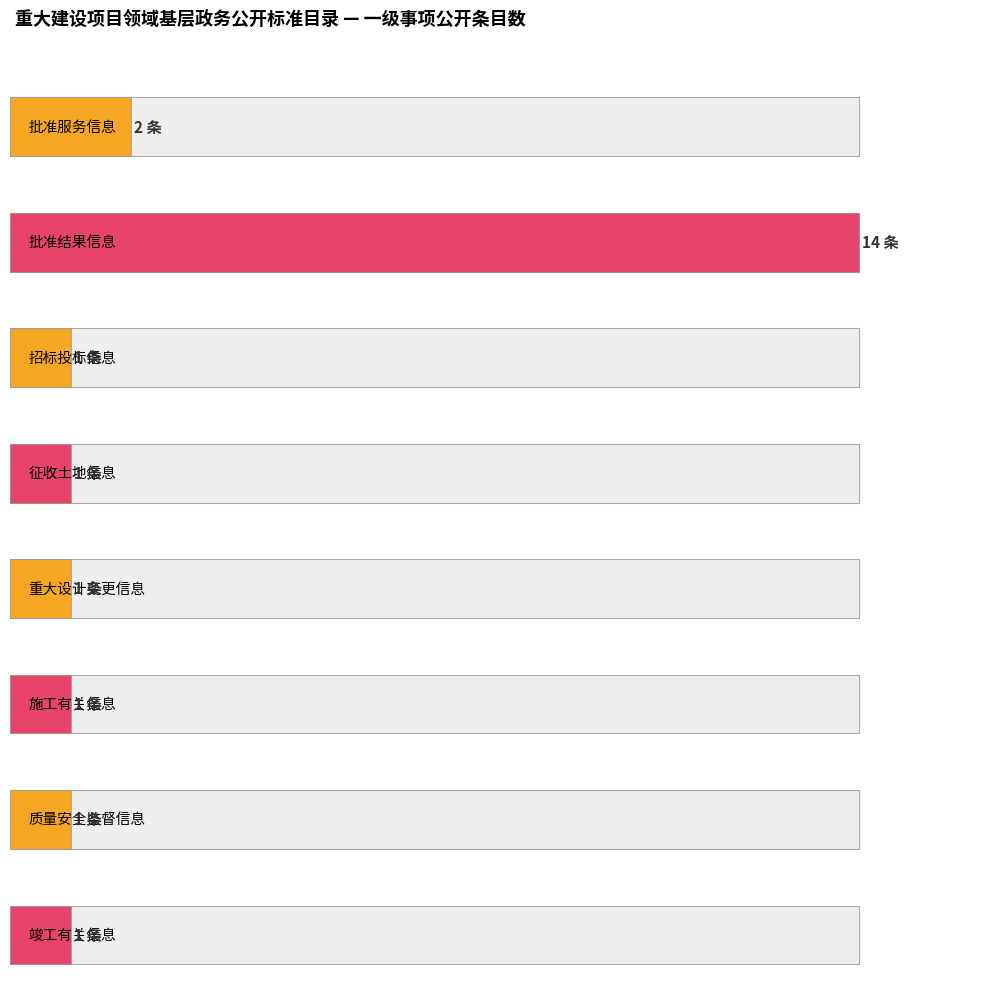

How many series are shown in this chart?

1